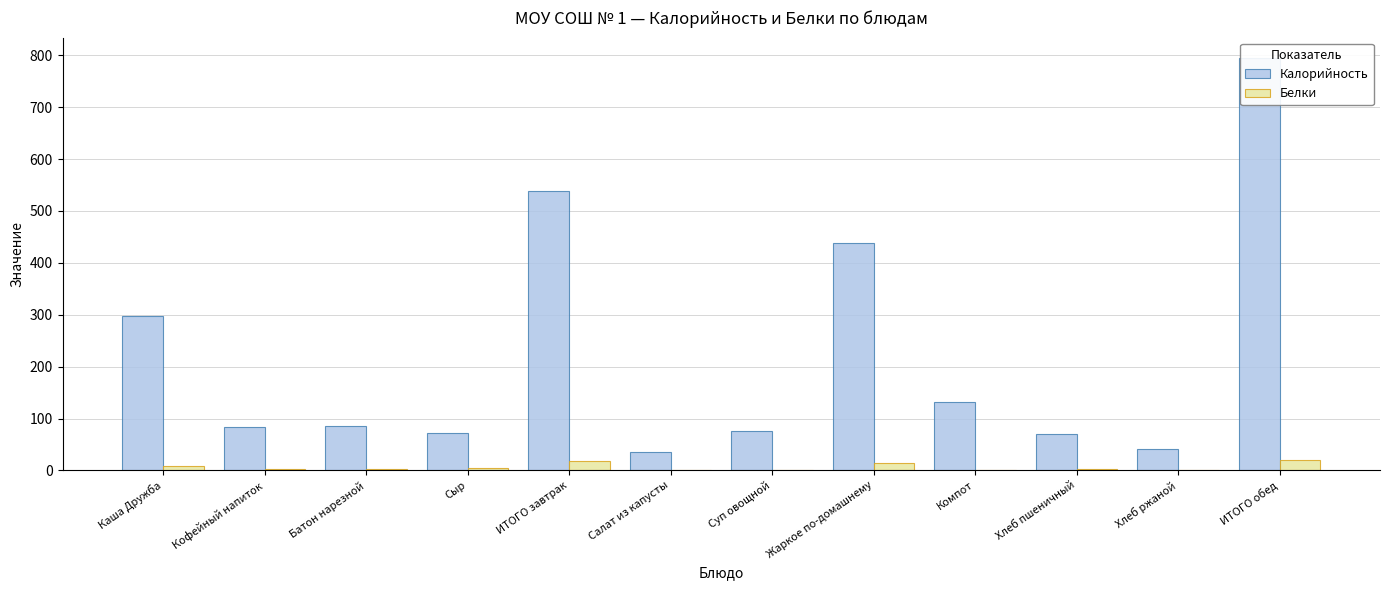

What is the label of the 8th bar from the left?

Жаркое по-домашнему